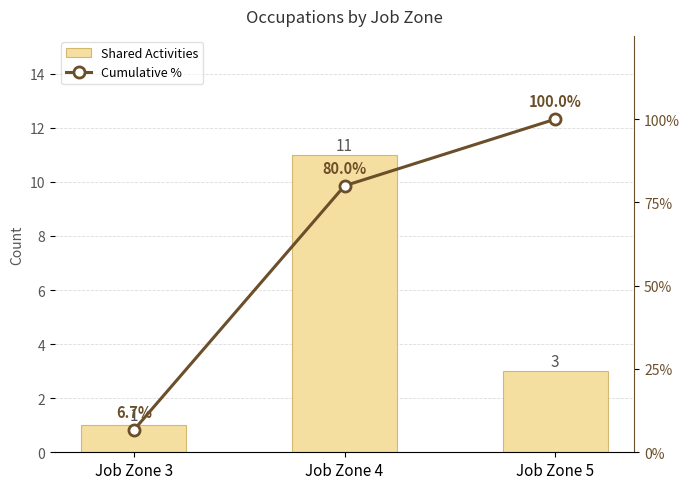

What are all the series names shown in the legend?

Shared Activities, Cumulative %